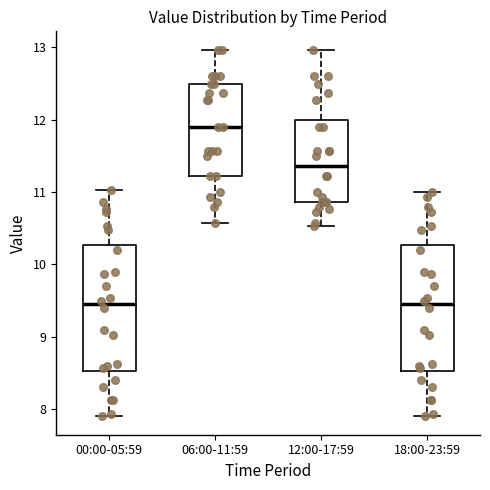

Reading left to right, read every box against the y-axis: the position of its median line, the range the box covers, and the ends of its whiskers. The values are not printed on the chart, so give them approximately, as read against the axis.

00:00-05:59: median 9.5, box 8.5 to 10.3, whiskers 7.9 to 11.0
06:00-11:59: median 11.9, box 11.2 to 12.5, whiskers 10.6 to 13.0
12:00-17:59: median 11.4, box 10.9 to 12.0, whiskers 10.5 to 13.0
18:00-23:59: median 9.5, box 8.5 to 10.3, whiskers 7.9 to 11.0